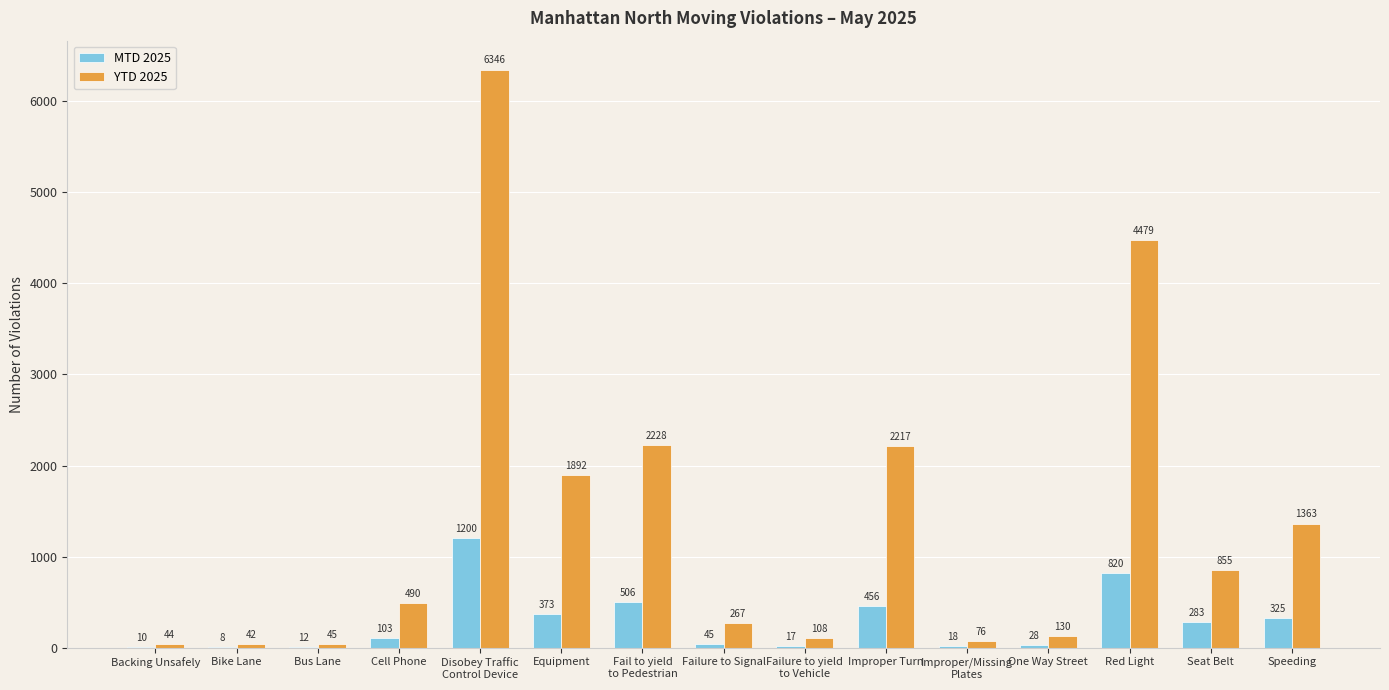

Reading left to right, list all the values displayed in this chart.

MTD 2025: Backing Unsafely=10	Bike Lane=8	Bus Lane=12	Cell Phone=103	Disobey Traffic
Control Device=1200	Equipment=373	Fail to yield
to Pedestrian=506	Failure to Signal=45	Failure to yield
to Vehicle=17	Improper Turn=456	Improper/Missing
Plates=18	One Way Street=28	Red Light=820	Seat Belt=283	Speeding=325
YTD 2025: Backing Unsafely=44	Bike Lane=42	Bus Lane=45	Cell Phone=490	Disobey Traffic
Control Device=6346	Equipment=1892	Fail to yield
to Pedestrian=2228	Failure to Signal=267	Failure to yield
to Vehicle=108	Improper Turn=2217	Improper/Missing
Plates=76	One Way Street=130	Red Light=4479	Seat Belt=855	Speeding=1363